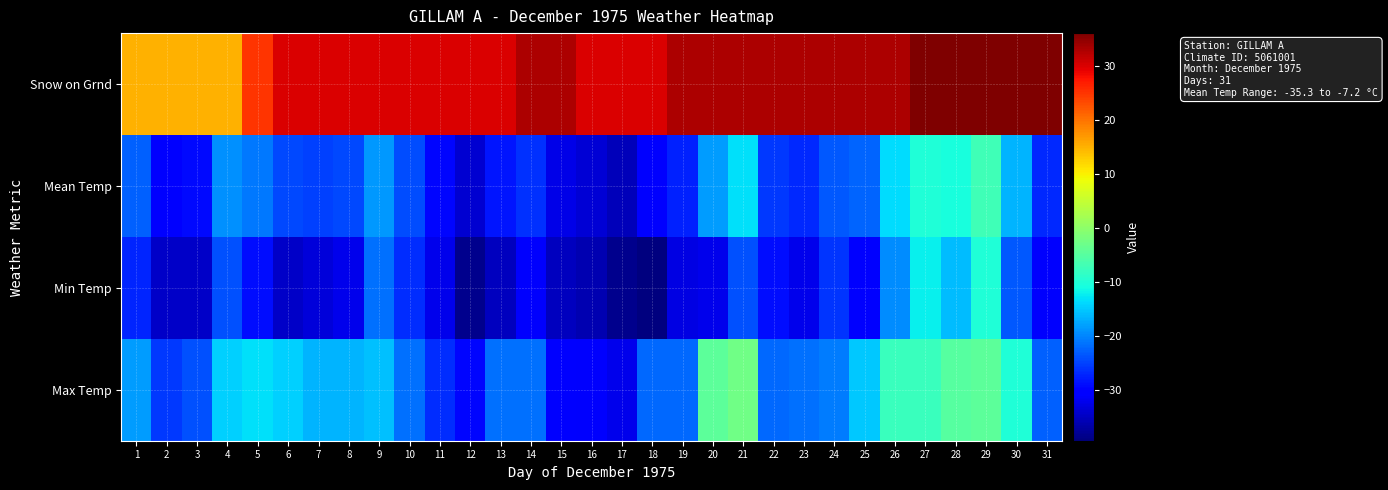

Rank the series by their maximum value, from lowest to highest.

row_1, row_2, row_0, row_3